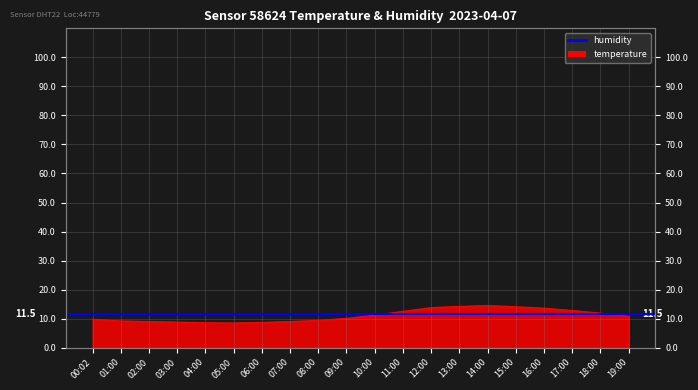

What is the sum of all values?

220.5